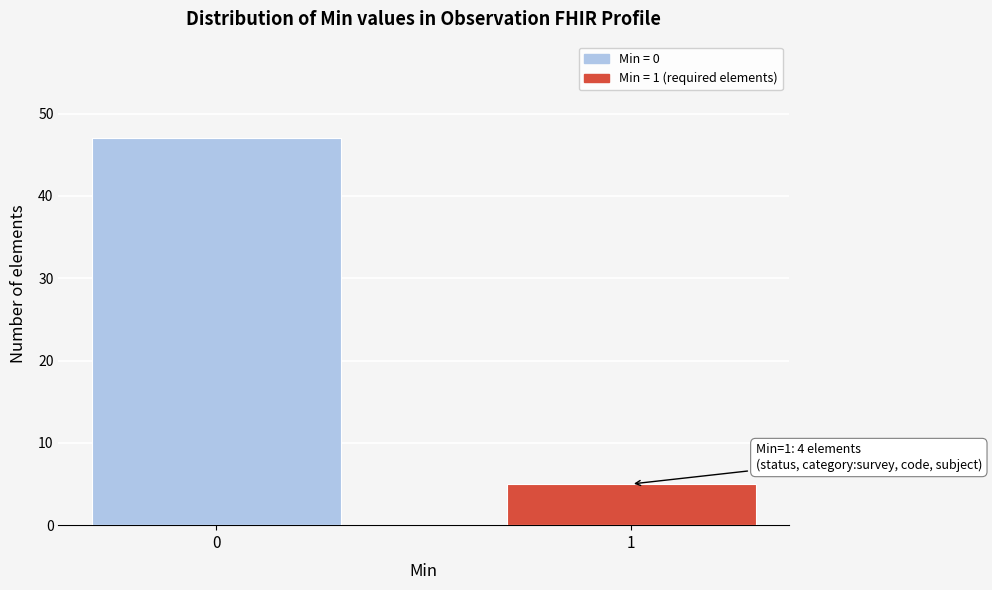

Reading left to right, list all the values displayed in this chart.

0=47	1=5